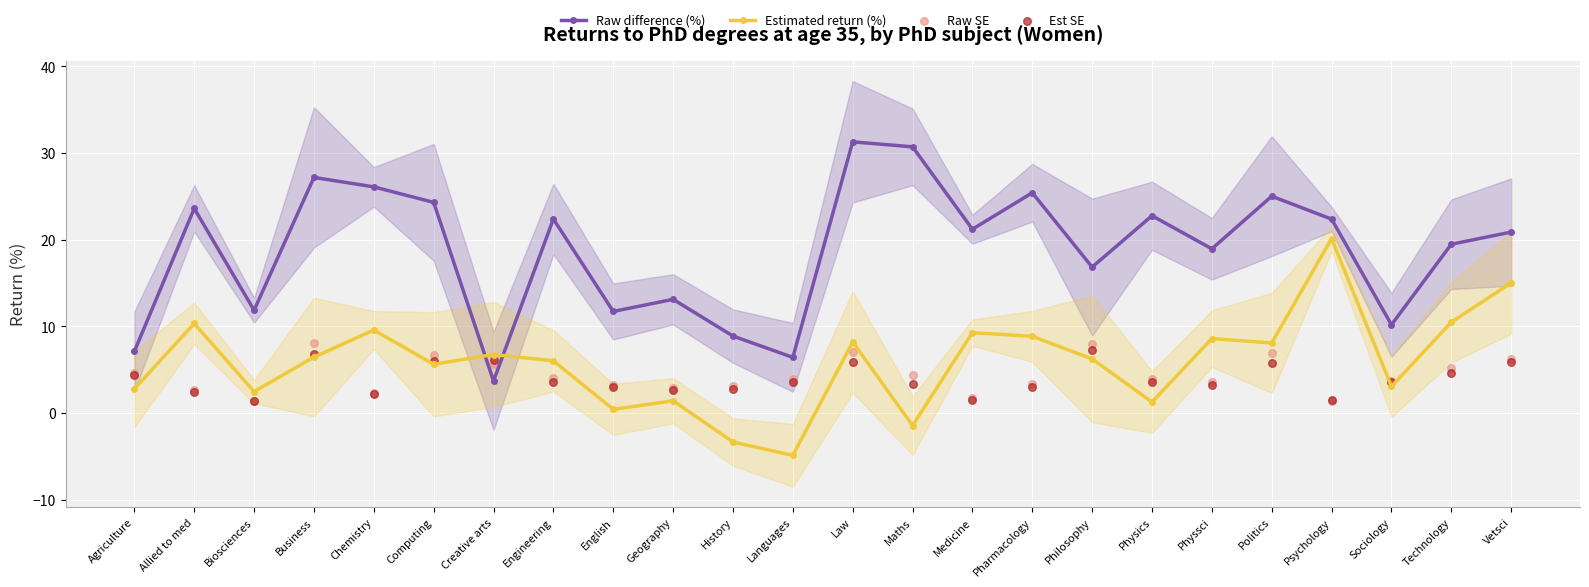

Which series contains the lowest Y value?

Estimated return (%)